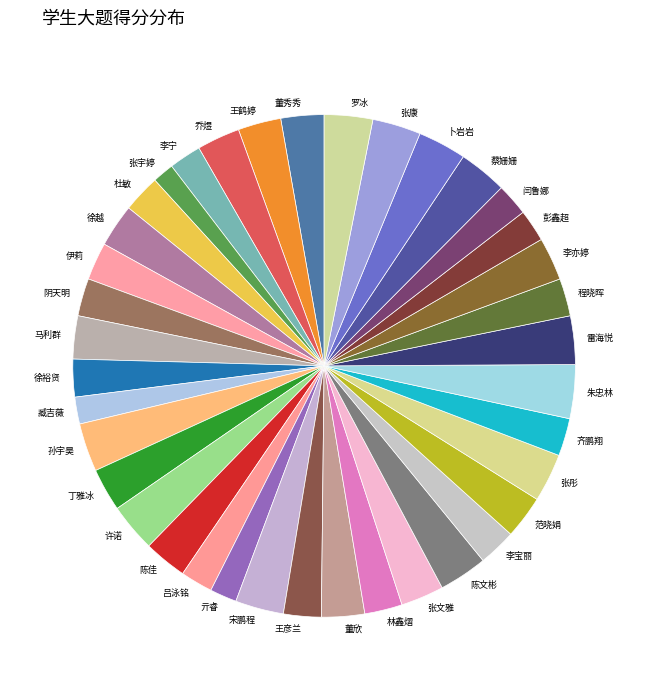

Count the number of slices in the pie.

38